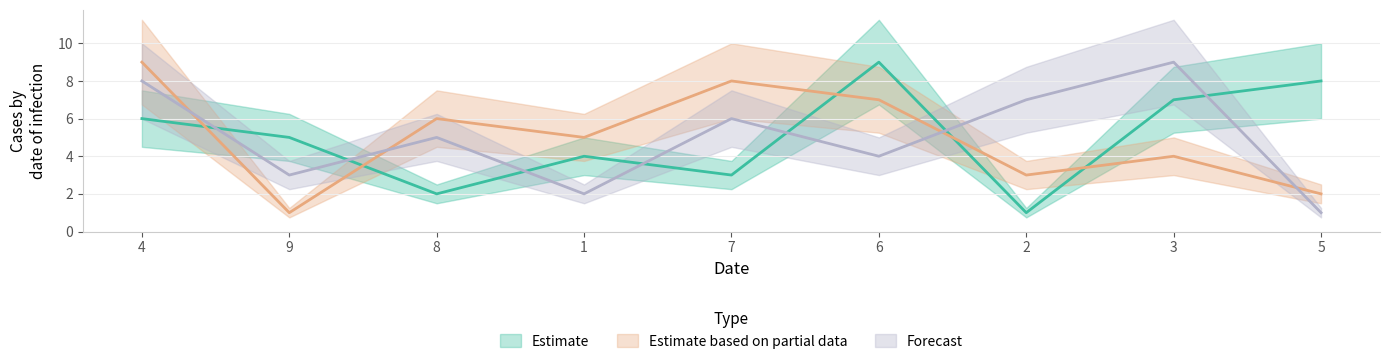

Between which two adjacent categories do Estimate based on partial data and Forecast first intersect?

4 and 9